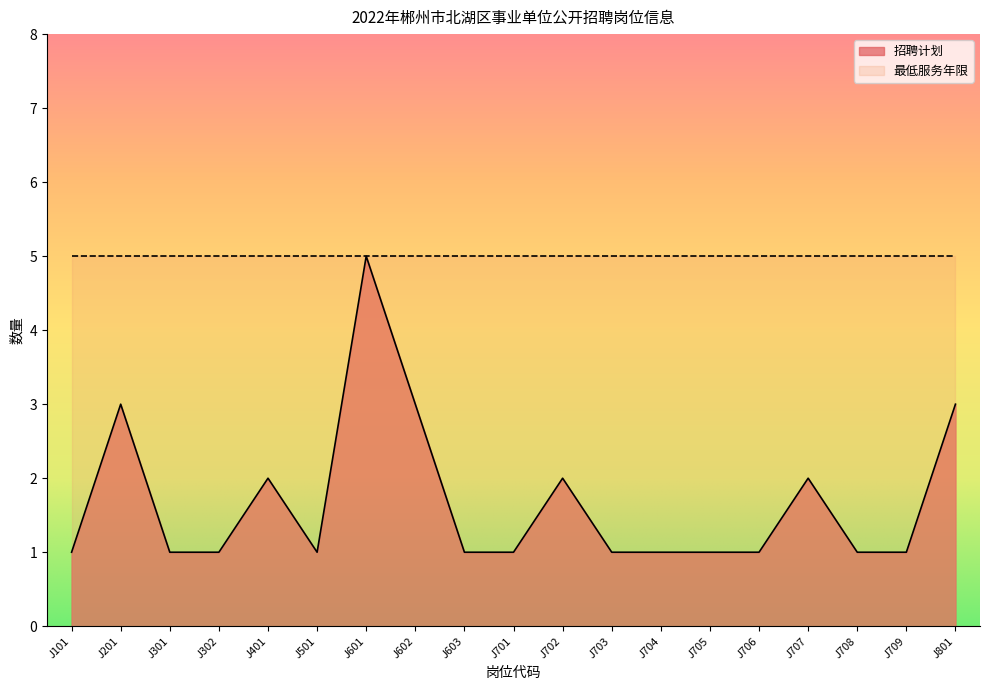

What is the sum of all values?

32